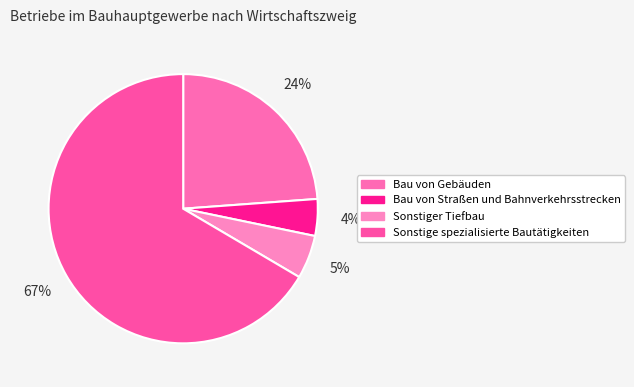

How many slices are in this pie chart?

4